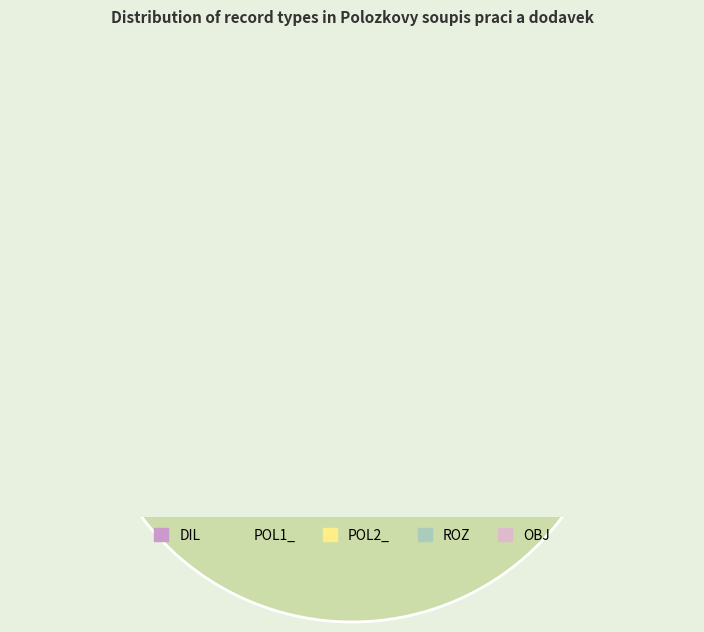

Count the number of slices in the pie.

5